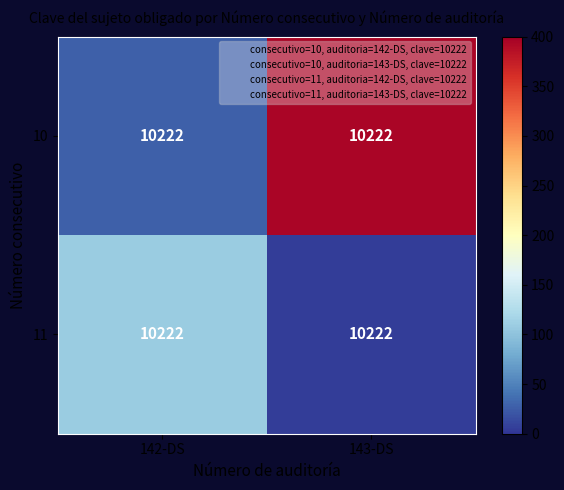

Read the 11 value at 143-DS.

6